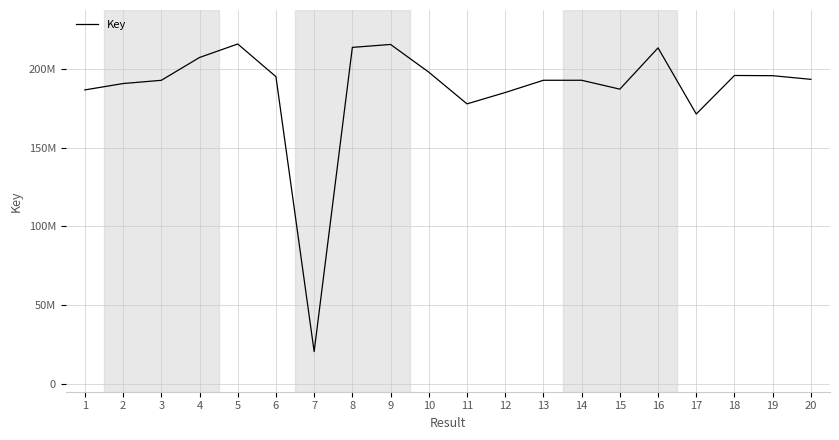

Where does the data first go above 193327064?

4